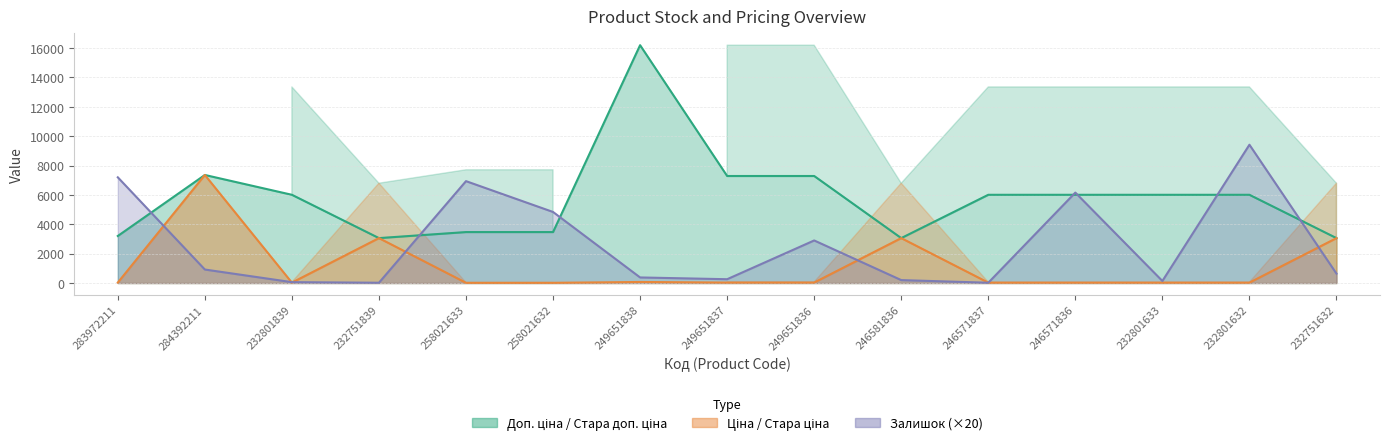

The Ціна series shows 926.1 at 232751839. True or false?

False